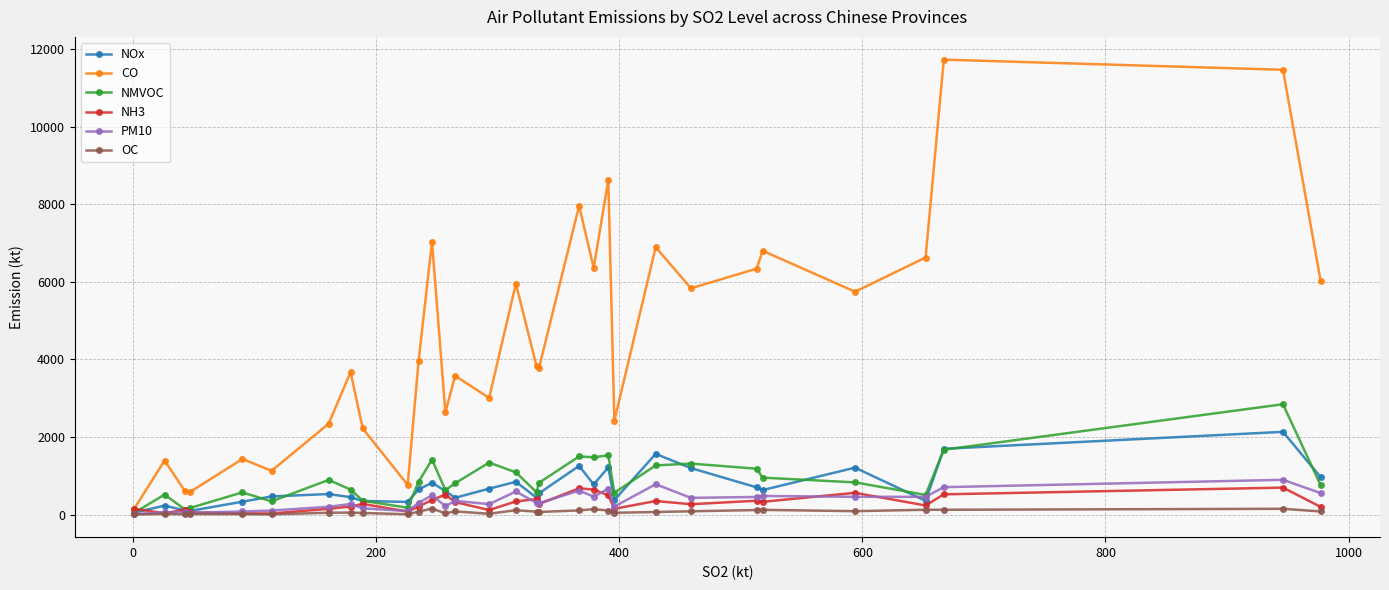

What is the average value of the CO series?

4546